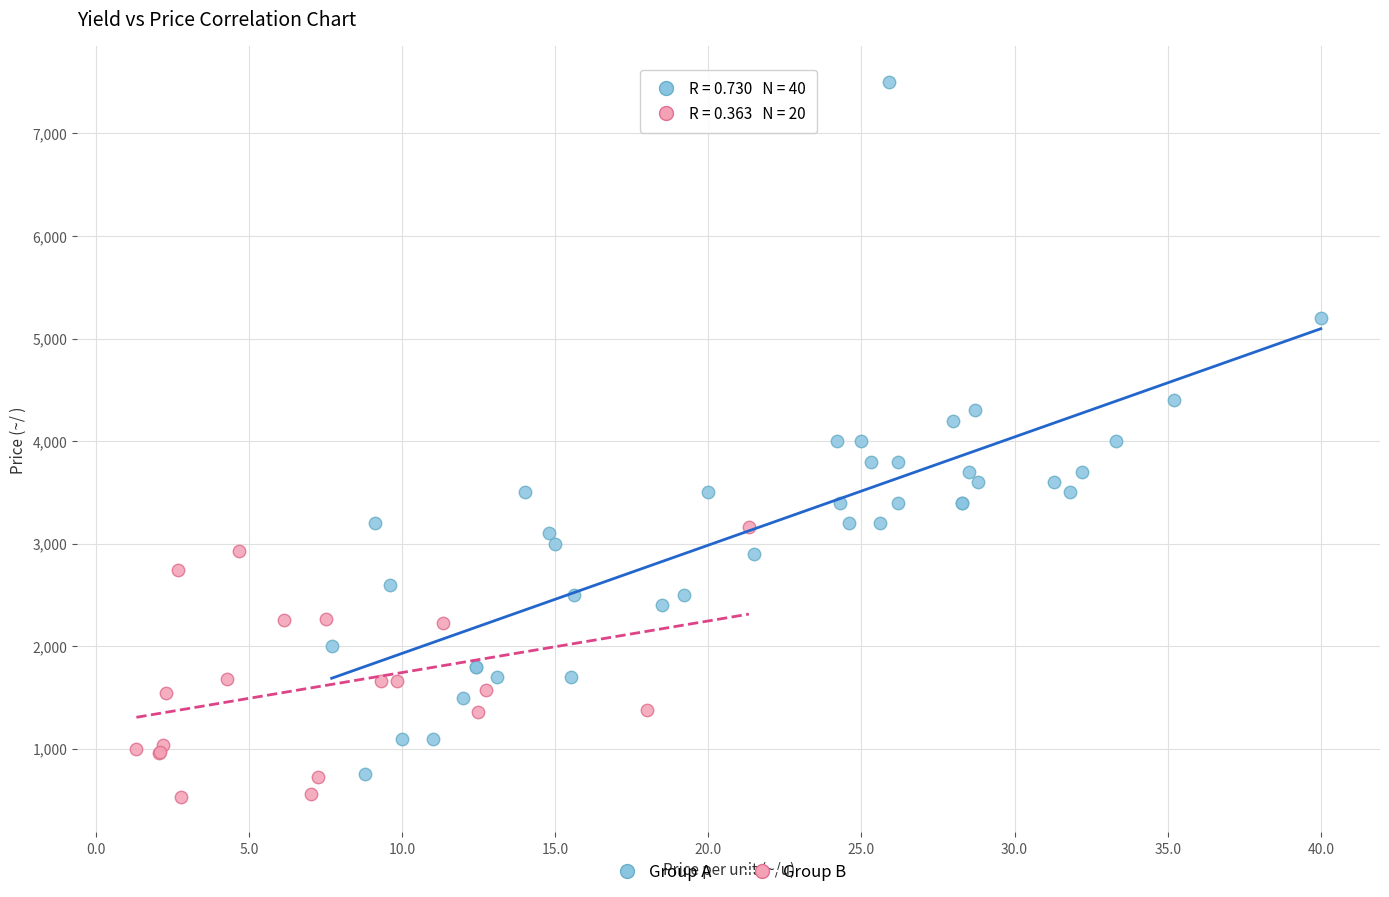

Which series contains the highest Y value?

Group A